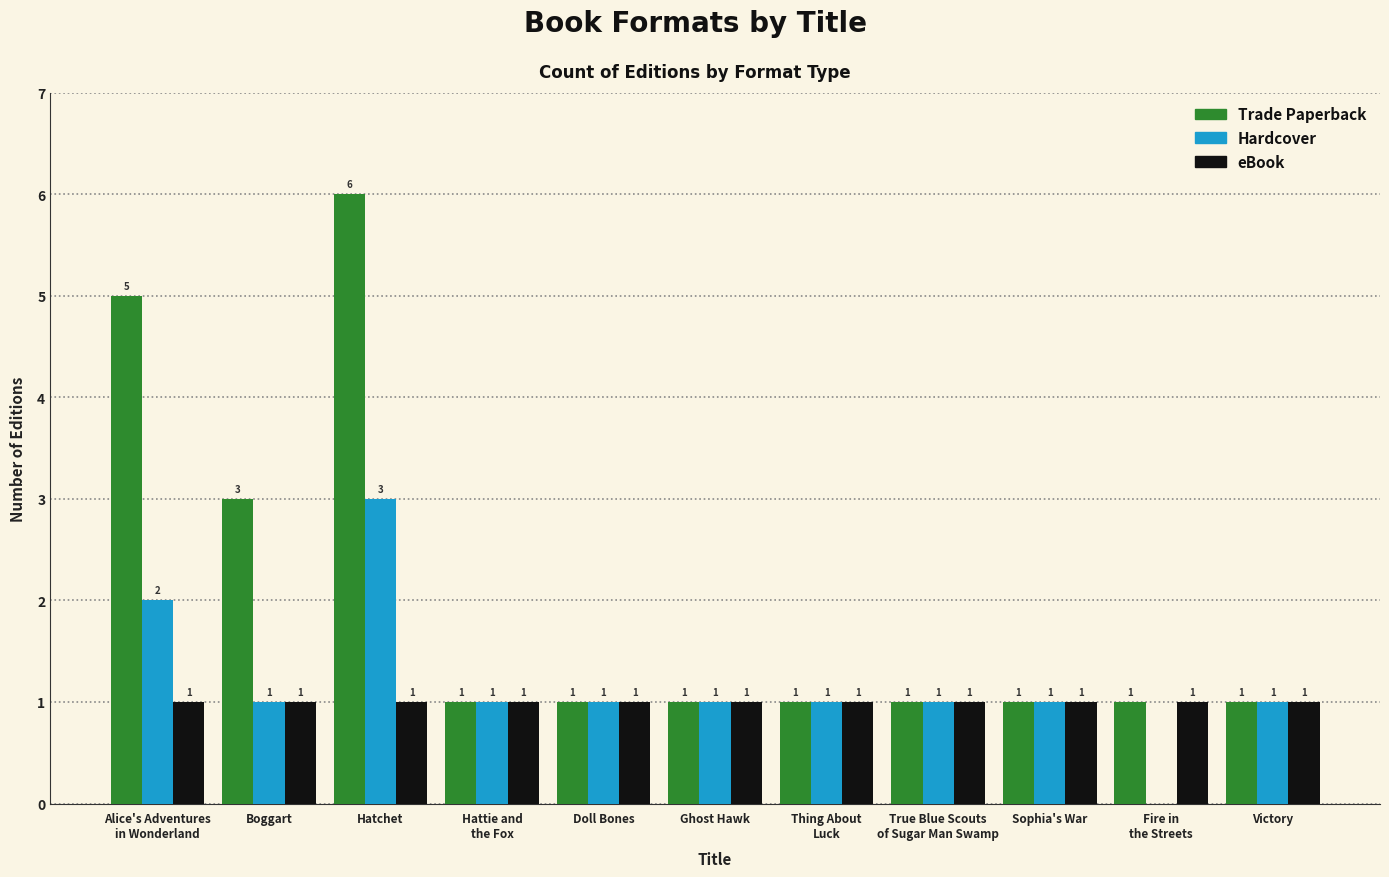

How many Hardcover values are between 1 and 2?

9